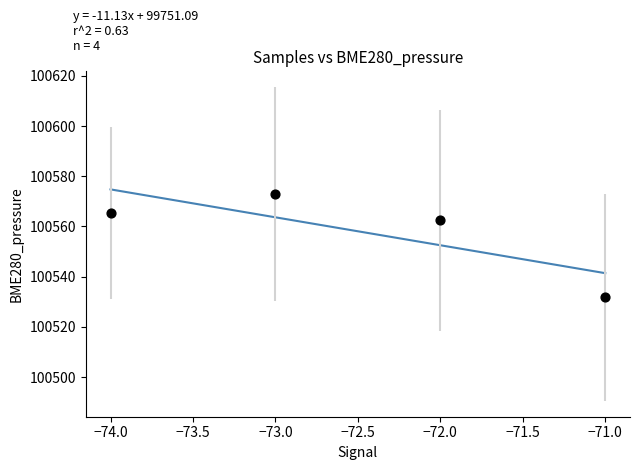

What Y value in the scatter plot is closest to 100552?

100562.4